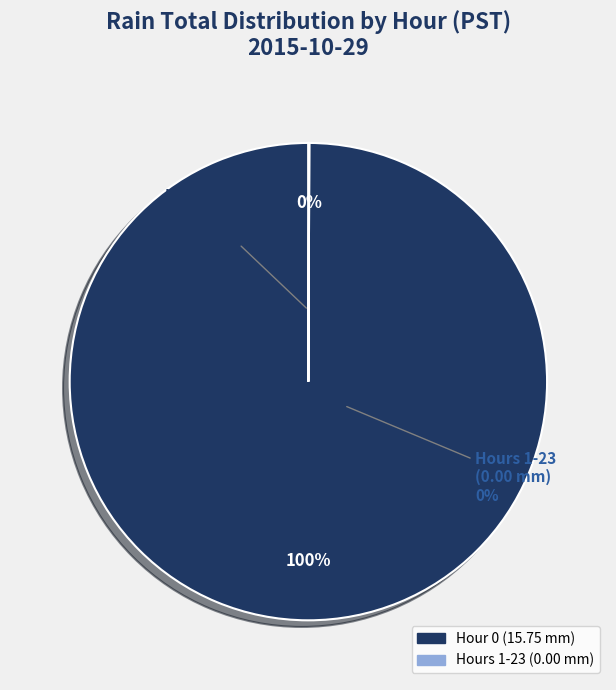

To the nearest percent, what is the difference between the largest and smallest slice percentages?

100%